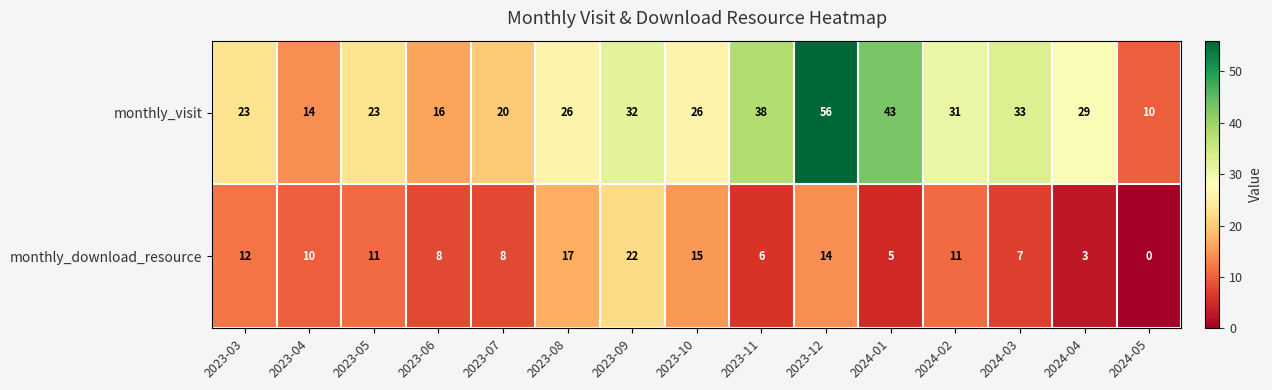

How many values in the monthly_visit series are below 26?

6